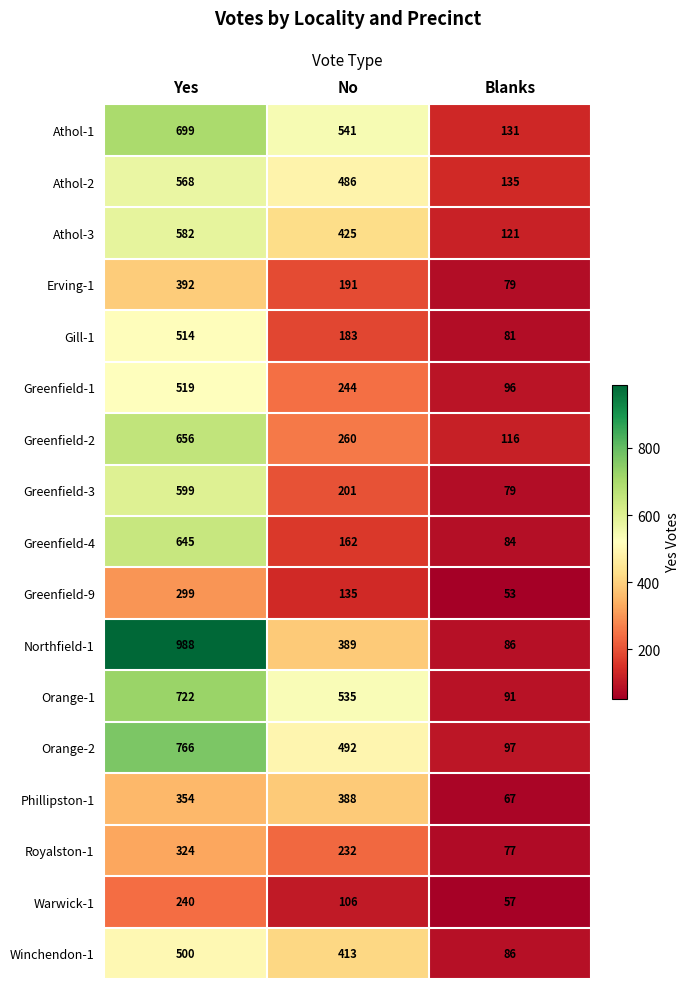

At which label is Gill-1 closest to 297?

No